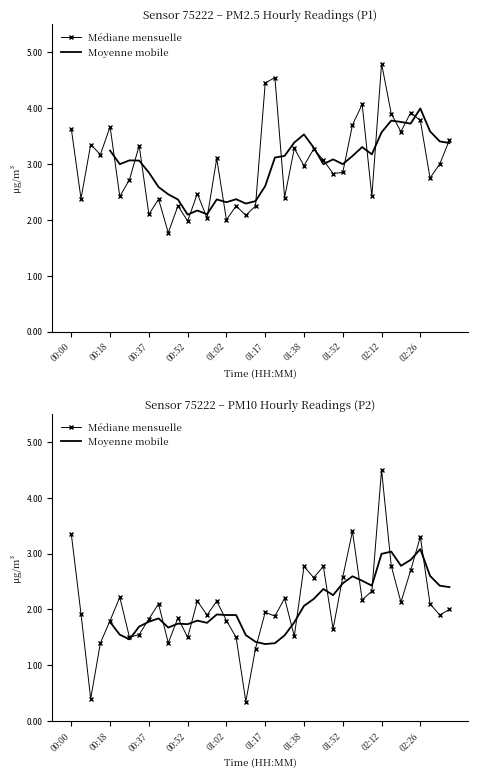

What is the sum of the Médiane mensuelle values at 23 and 33?

4.3